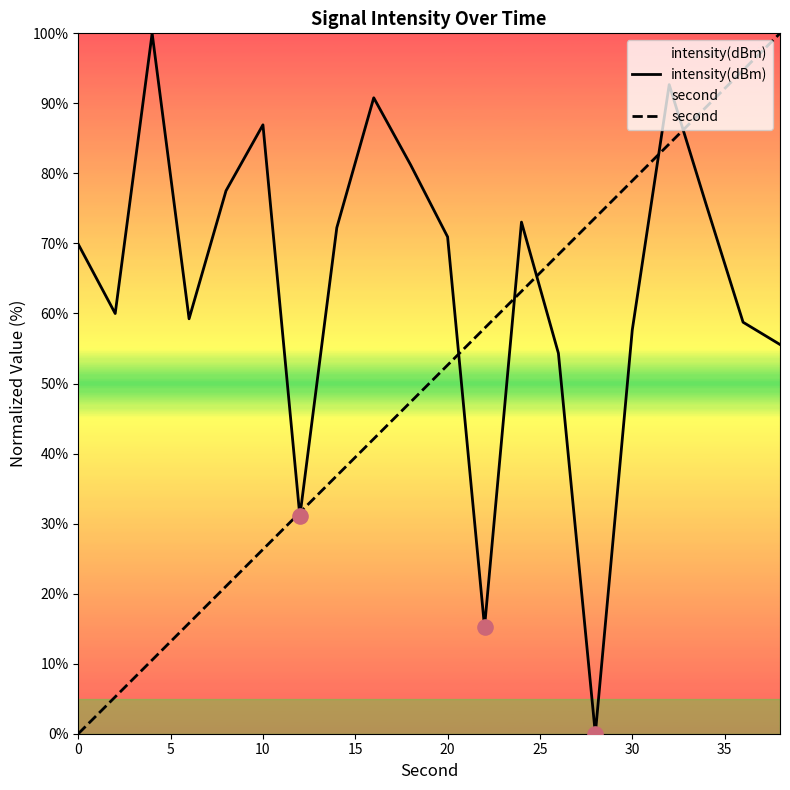

Which series has the largest total across all categories?

intensity(dBm)